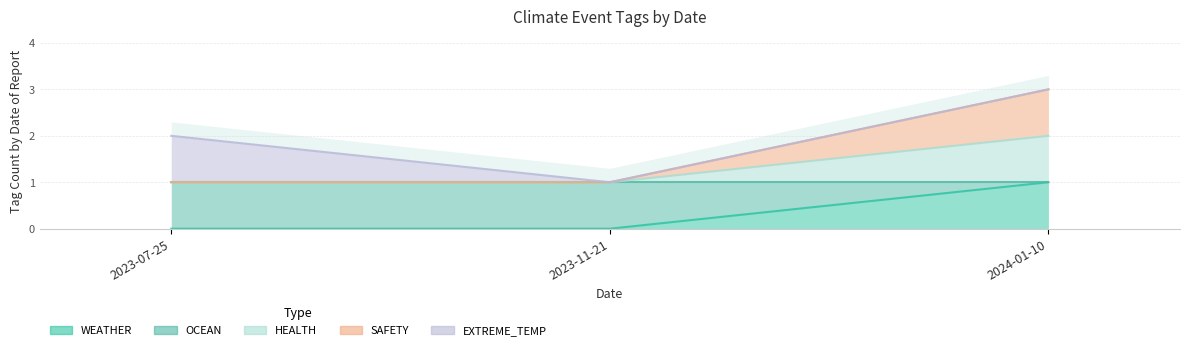

What is the difference between the maximum and second lowest values in the WEATHER series?

1